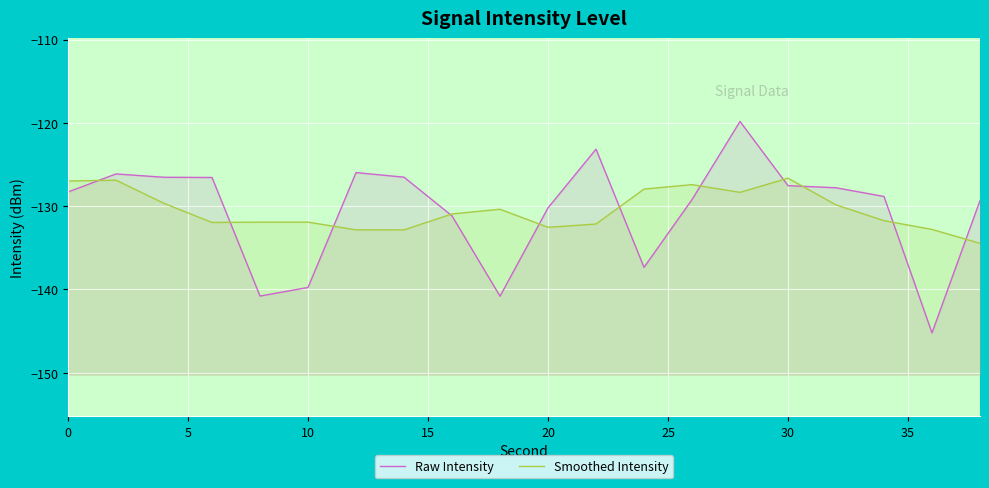

How many interior local valleys does the Smoothed Intensity series have?

4